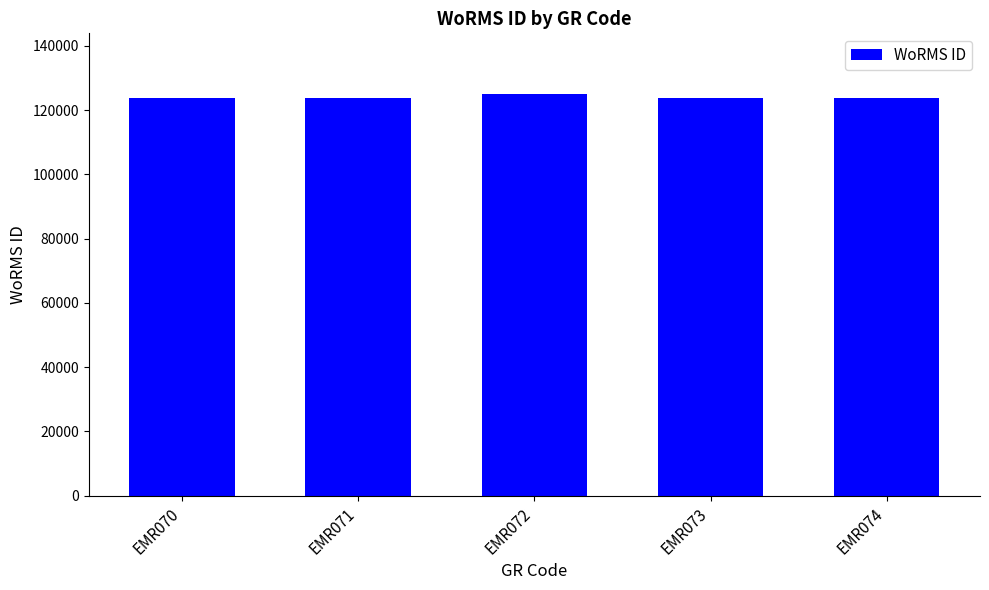

What is the value of the 3rd bar from the left?

125161